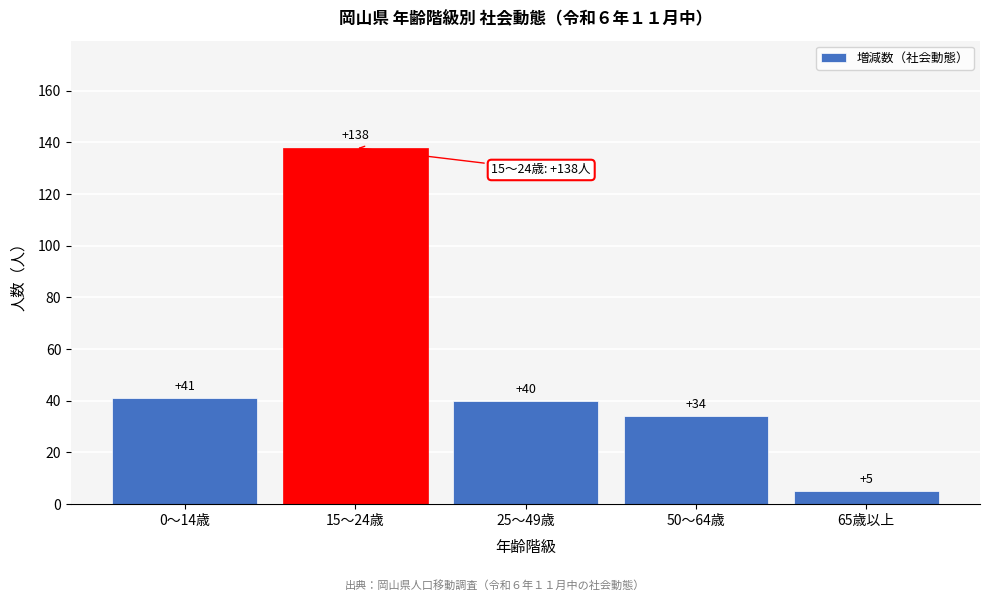

Reading left to right, what are all the values shown in this chart?

0～14歳=41	15～24歳=138	25～49歳=40	50～64歳=34	65歳以上=5